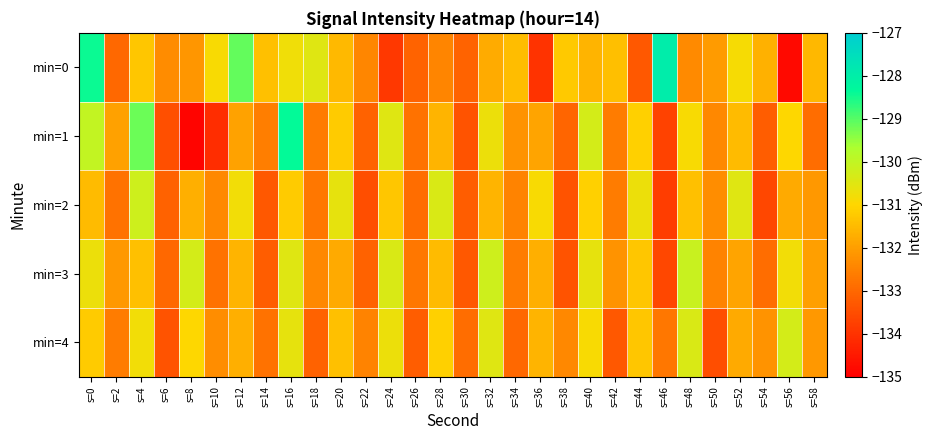

What is the total value across all series at s=54?

-663.6